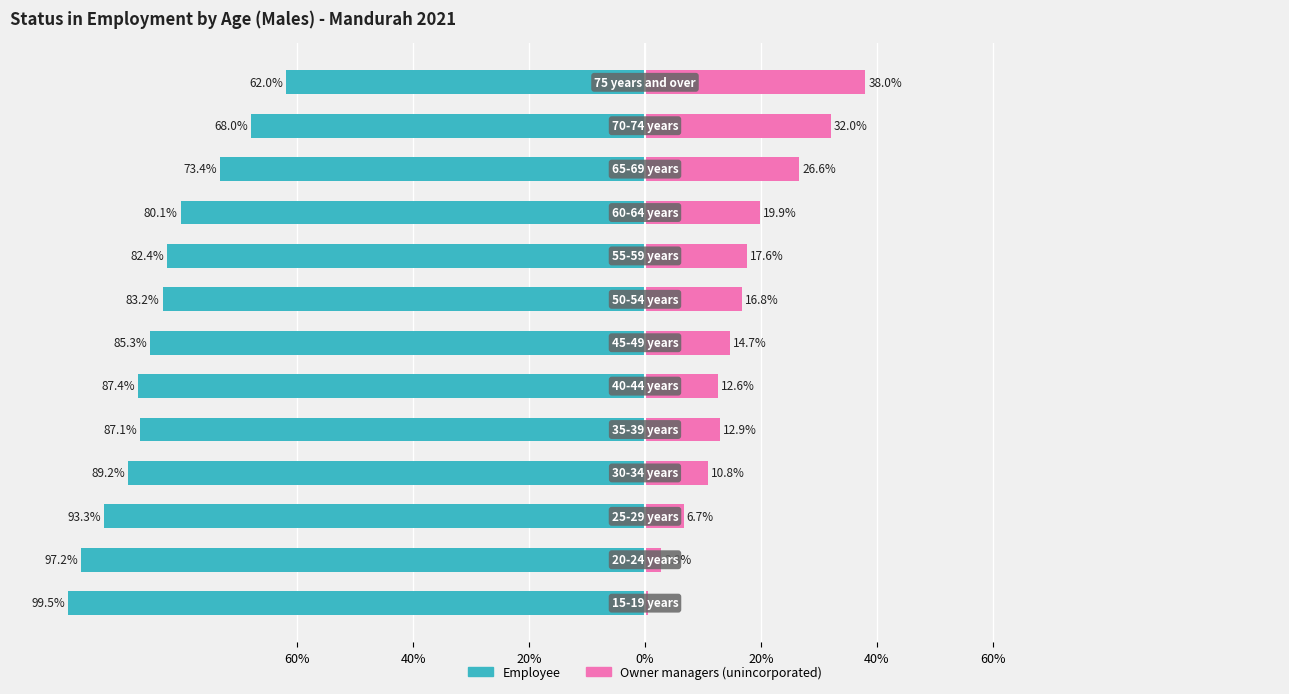

How many values in the Owner managers unincorporated series exceed 14?

7